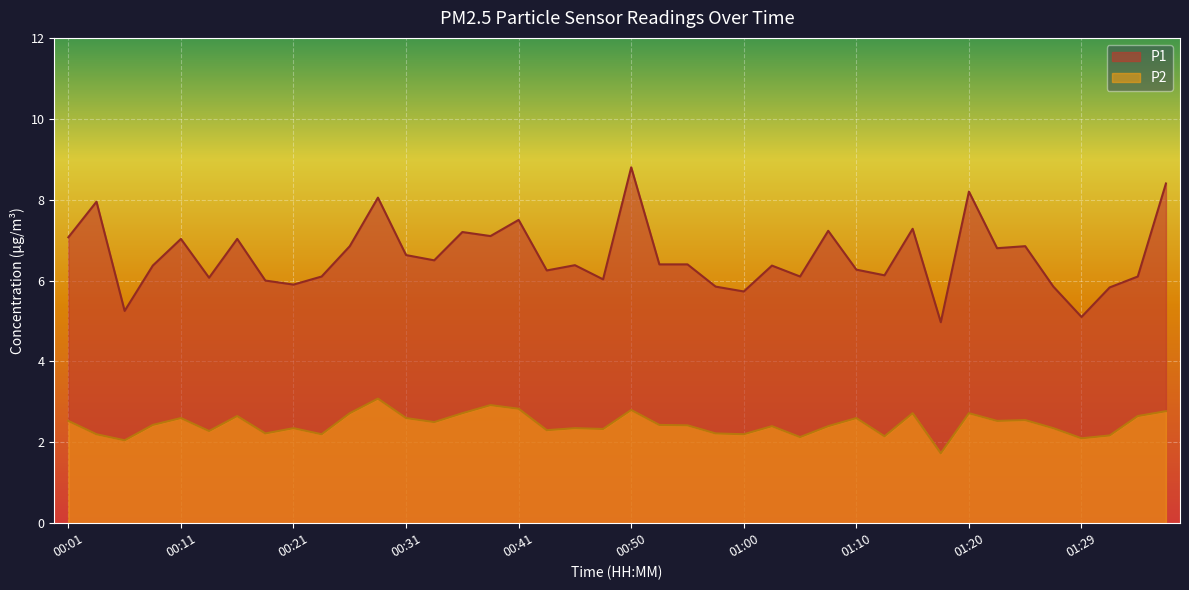

Is the value of P2 at 00:04 greater than the value of P1 at 00:33?

No